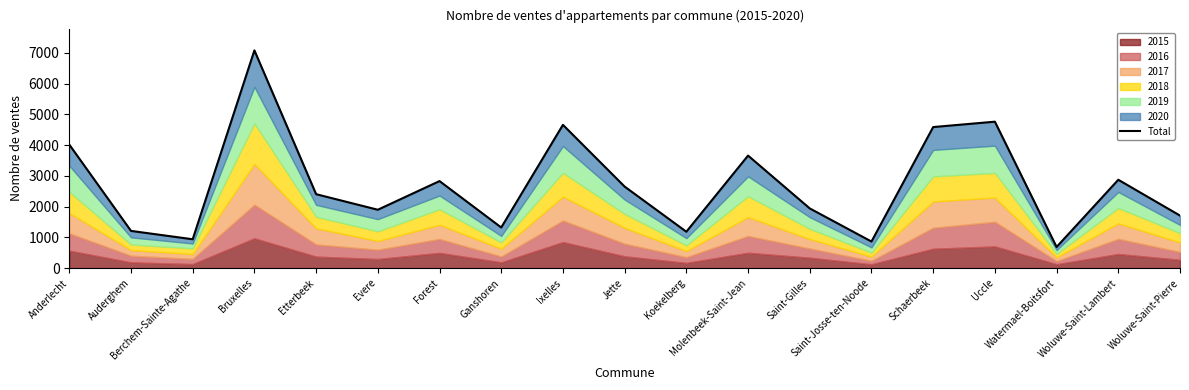

What is the sum of the values at Watermael-Boitsfort and Auderghem?

1897